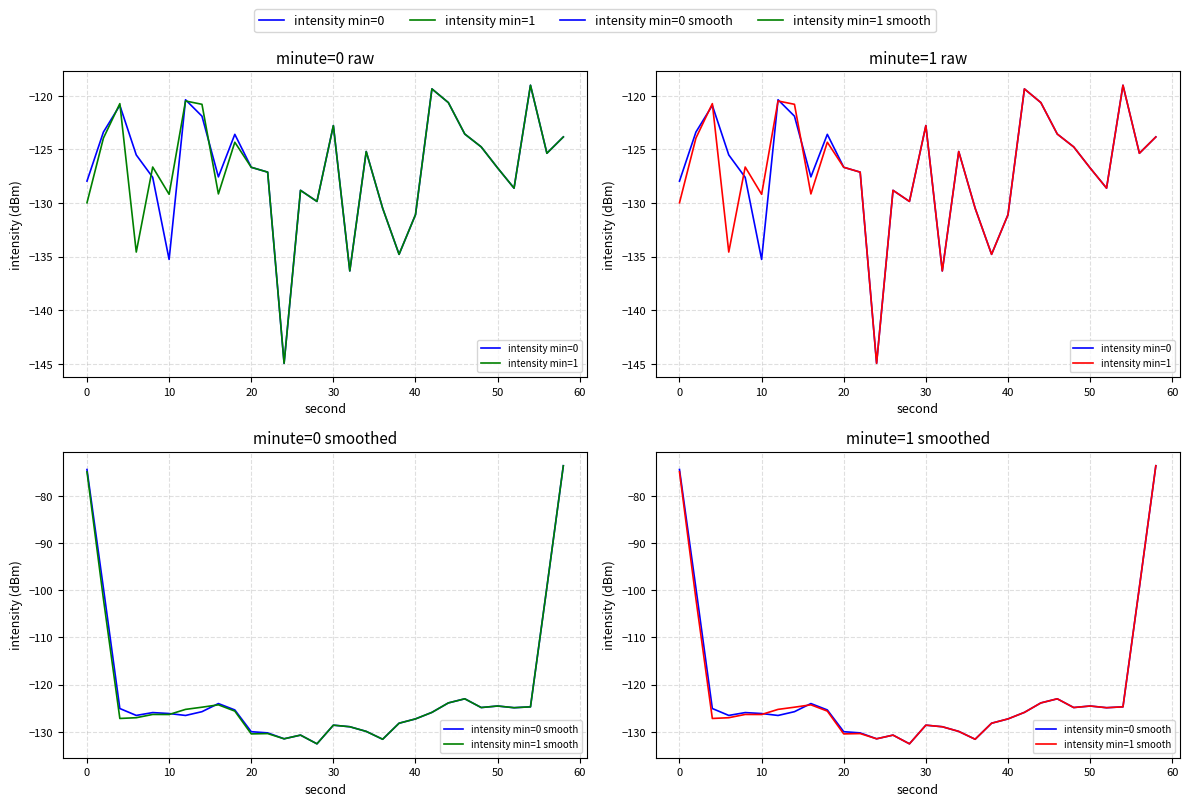

Is the value of intensity min=0 smooth at 60 greater than the value of intensity min=1 smooth at 15?

Yes